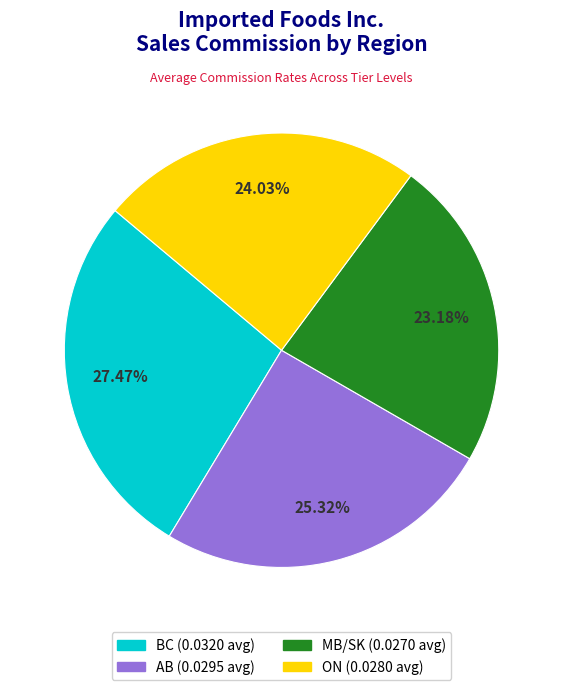

Does BC represent more than half of the total?

No